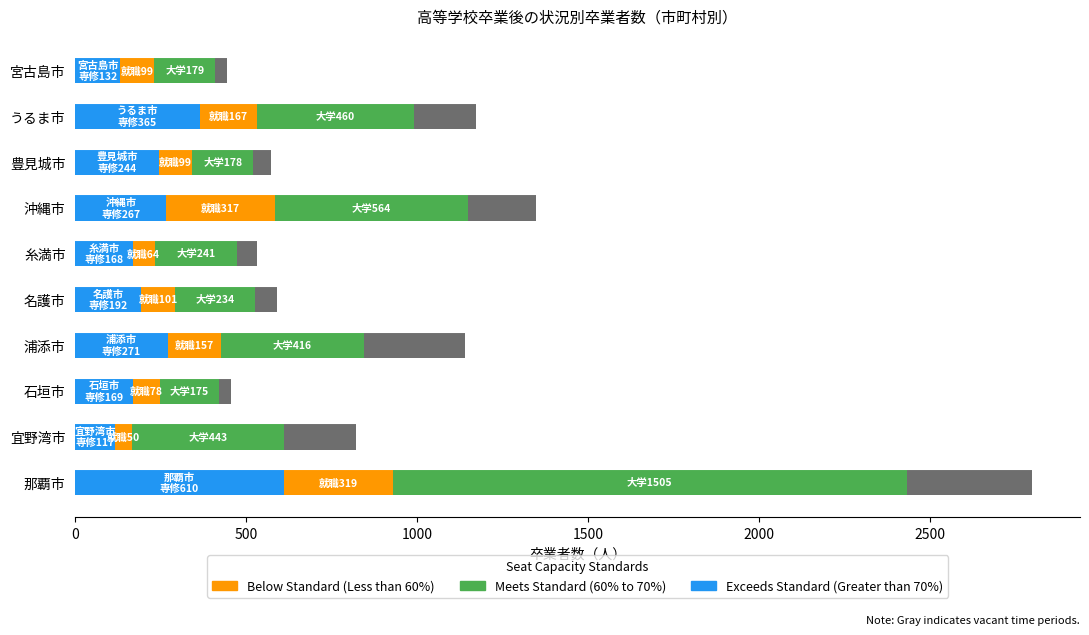

How many bars are there in total?

30